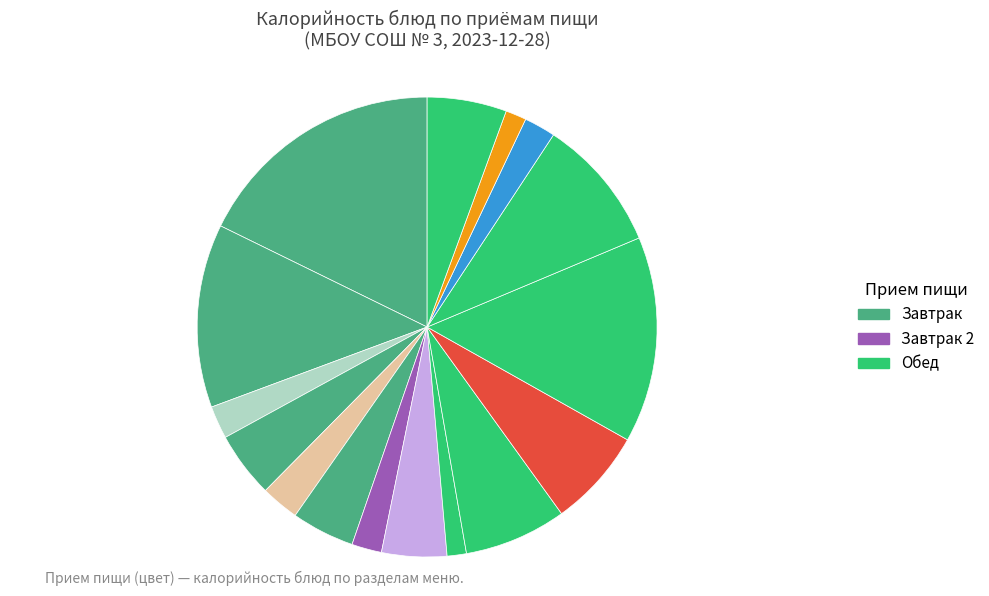

How many slices are in this pie chart?

16